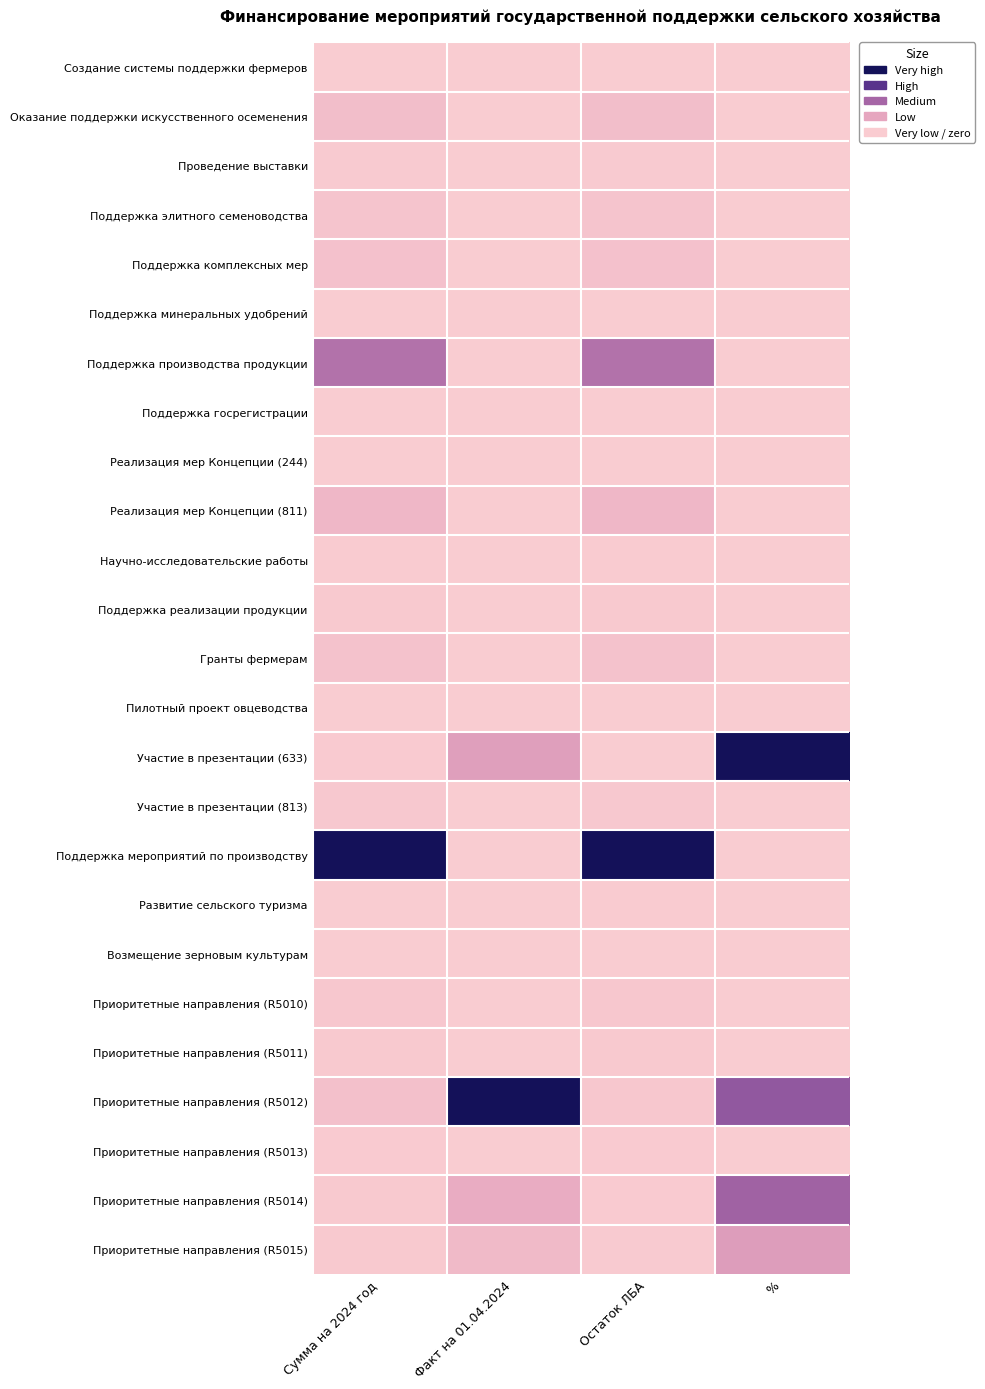

What is the total value across all series at %?

2.4